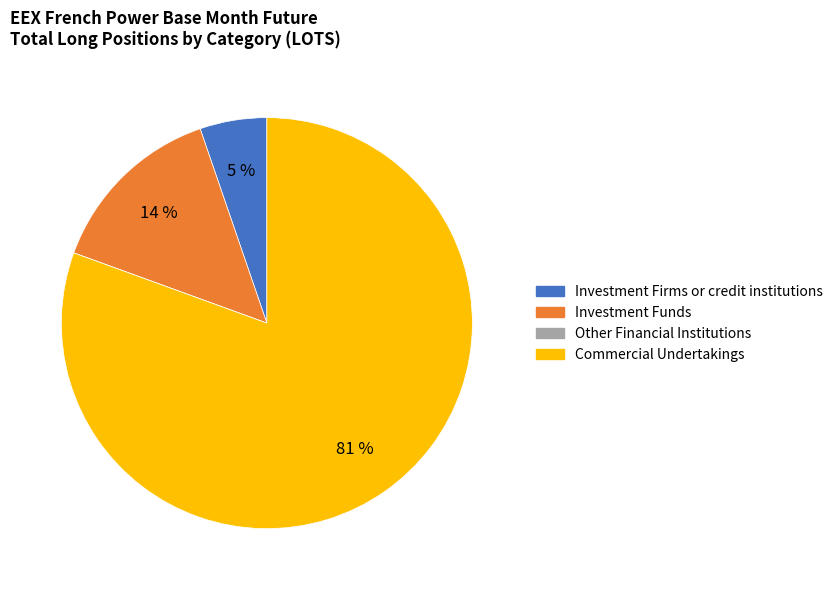

True or false: Investment Funds accounts for 14% of the total.

True